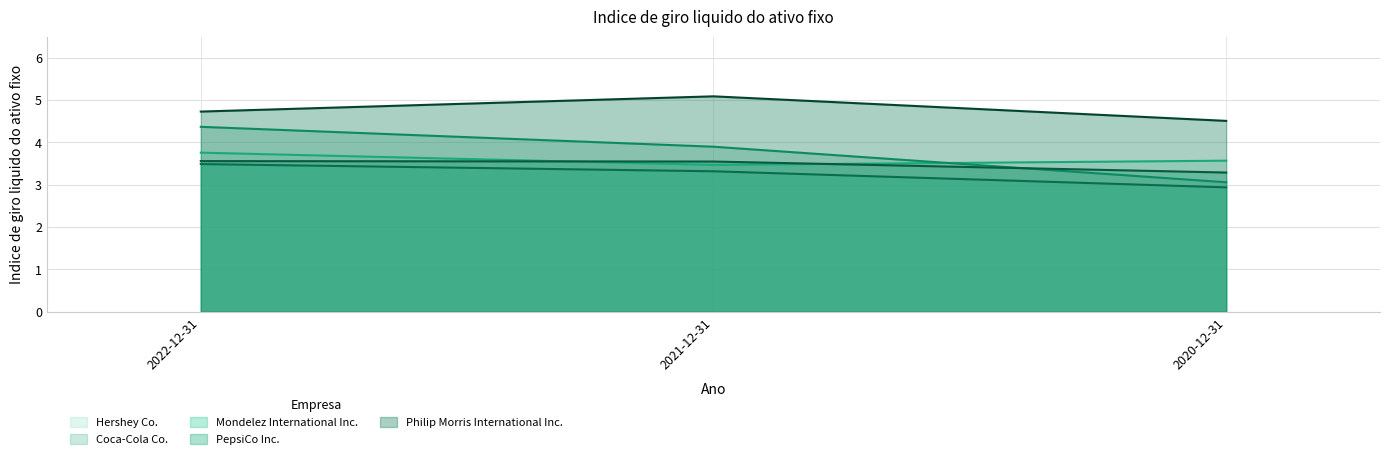

Count the number of data series in this chart.

5